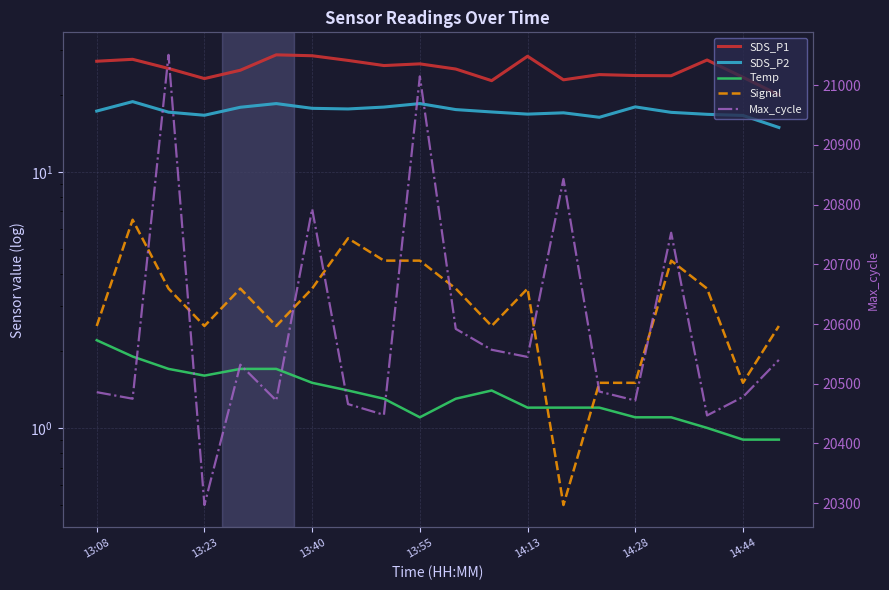

Reading left to right, list all the values displayed in this chart.

SDS_P1: 27.0	27.5	25.3	23.1	24.9	28.6	28.4	27.2	26.0	26.4	25.2	22.7	28.3	22.9	24.0	23.8	23.7	27.3	23.4	20.0
SDS_P2: 17.3	18.8	17.1	16.6	17.9	18.5	17.7	17.6	17.9	18.5	17.5	17.1	16.8	17.0	16.3	17.9	17.1	16.8	16.6	14.9
Temp: 2.2	1.9	1.7	1.6	1.7	1.7	1.5	1.4	1.3	1.1	1.3	1.4	1.2	1.2	1.2	1.1	1.1	1.0	0.9	0.9
Signal: 2.5	6.5	3.5	2.5	3.5	2.5	3.5	5.5	4.5	4.5	3.5	2.5	3.5	0.5	1.5	1.5	4.5	3.5	1.5	2.5
Max_cycle: 20486.0	20475.0	21051.0	20297.0	20532.0	20472.0	20793.0	20466.0	20448.0	21015.0	20592.0	20557.0	20545.0	20843.0	20487.0	20472.0	20753.0	20447.0	20478.0	20540.0